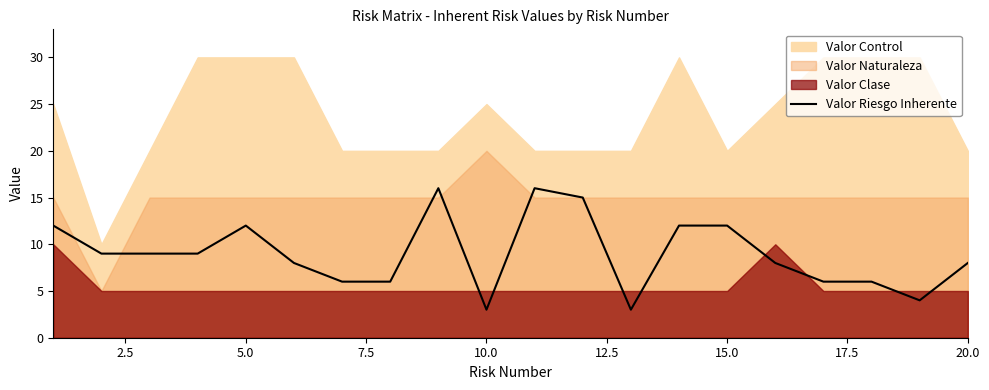

How many interior local peaks (higher than both neighbors) does the data have?

3